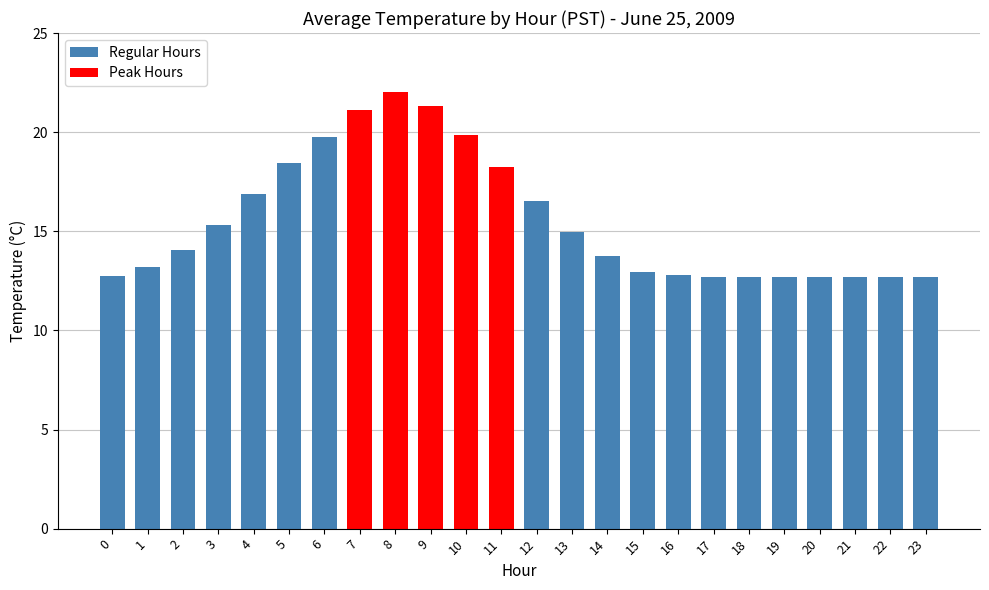

What value does the data have at 7?

21.1